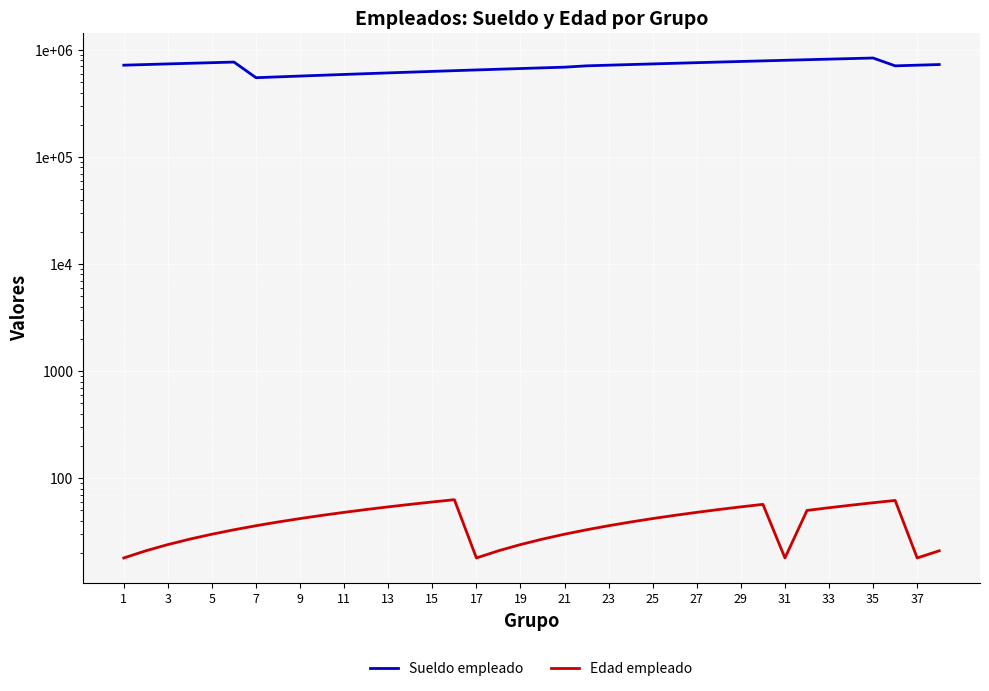

Which series has the largest range (max minus min)?

Sueldo empleado